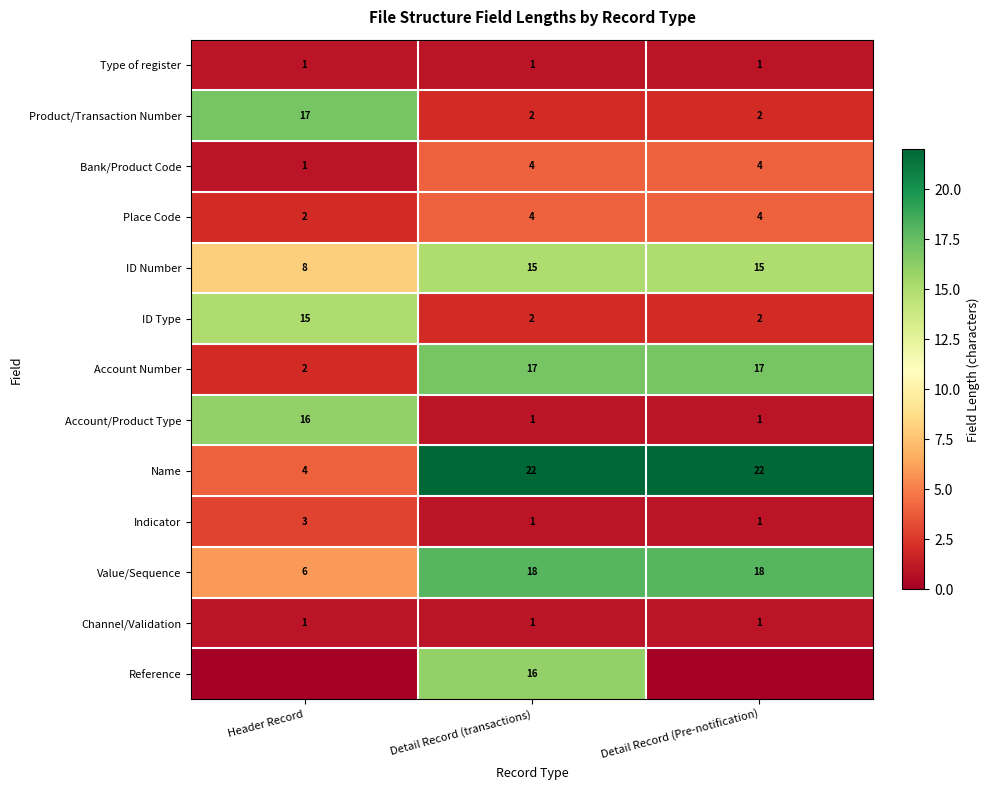

What is the sum of the Value/Sequence values at Header Record and Detail Record (transactions)?

24